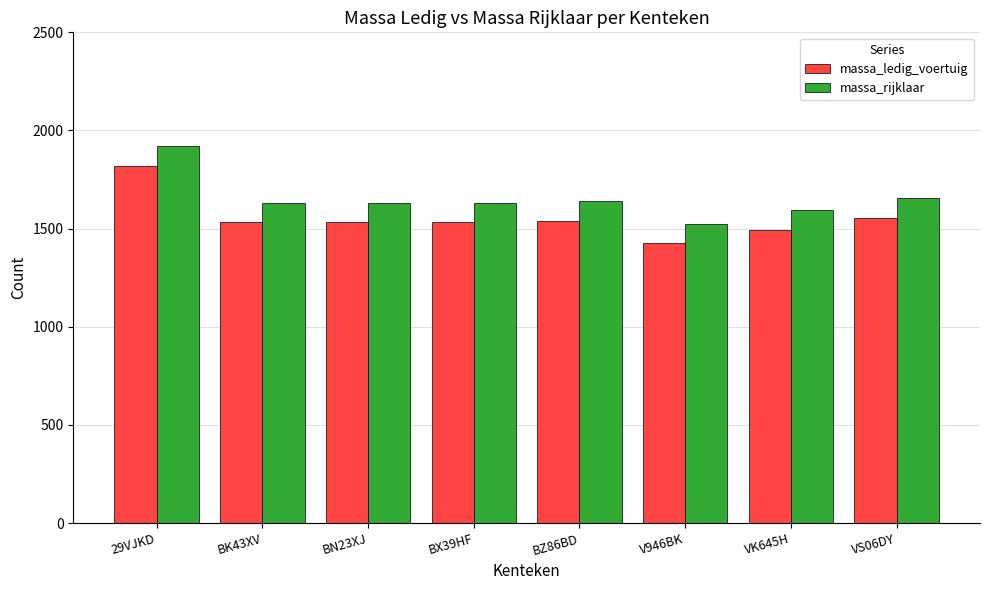

Read the massa_ledig_voertuig value at 29VJKD.

1820